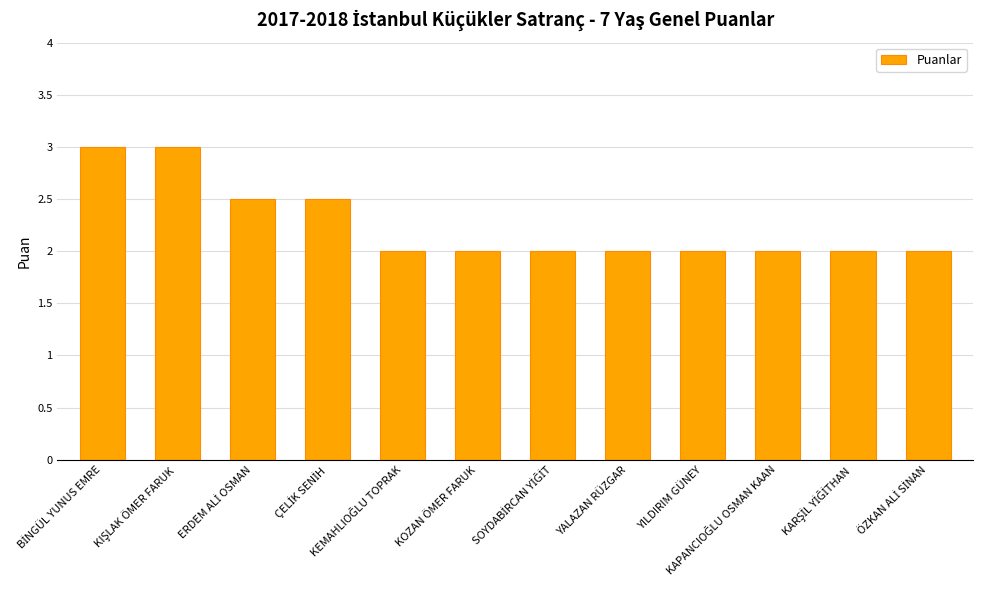

The value at YILDIRIM GÜNEY is 2.0. True or false?

True